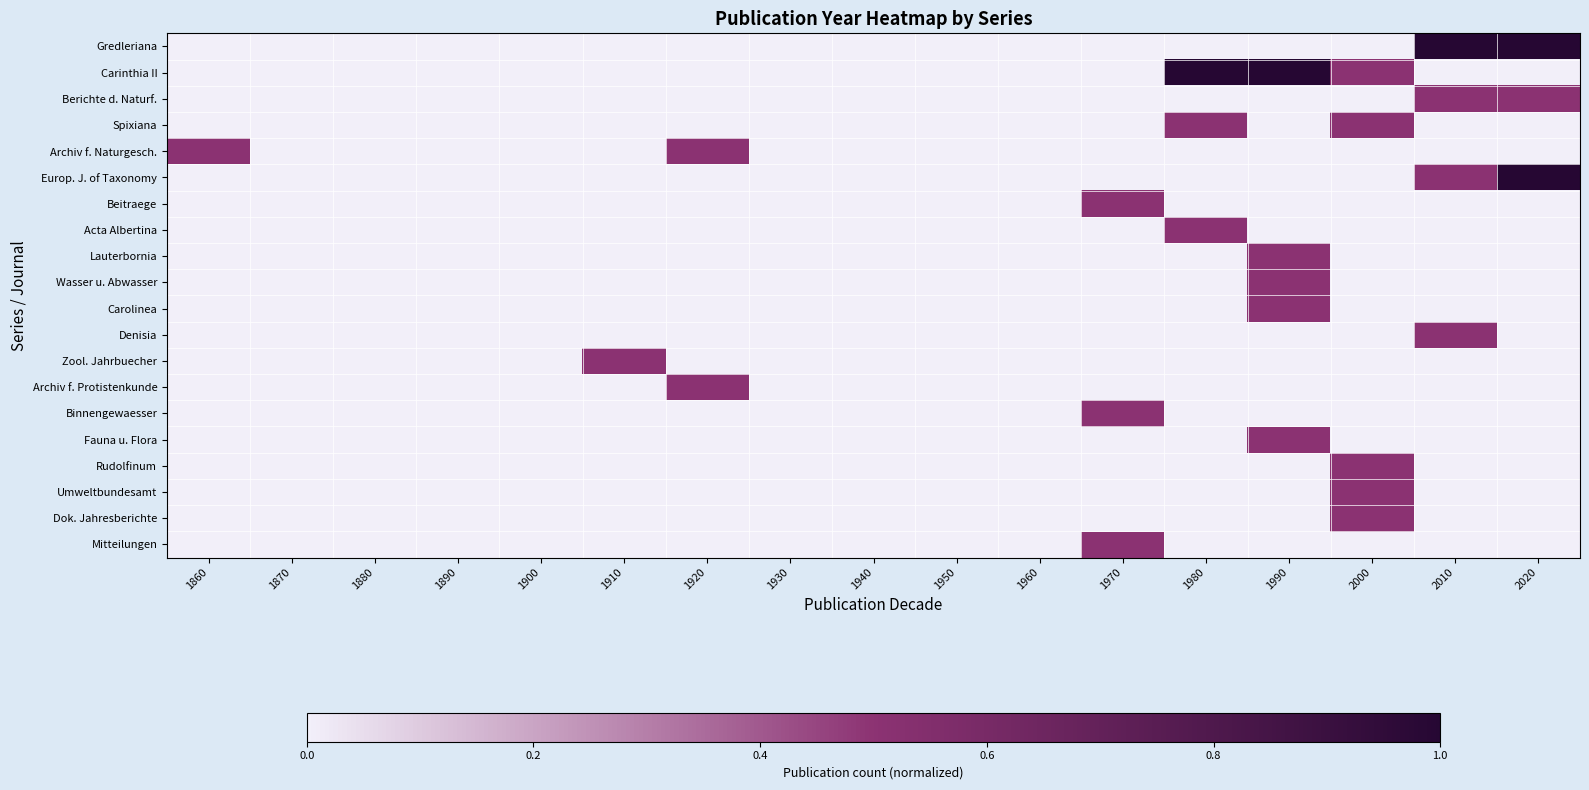

Reading right to left, what are all the values shown in this chart?

Gredleriana: 2020=1.0	2010=1.0	2000=0.0	1990=0.0	1980=0.0	1970=0.0	1960=0.0	1950=0.0	1940=0.0	1930=0.0	1920=0.0	1910=0.0	1900=0.0	1890=0.0	1880=0.0	1870=0.0	1860=0.0
Carinthia II: 2020=0.0	2010=0.0	2000=0.5	1990=1.0	1980=1.0	1970=0.0	1960=0.0	1950=0.0	1940=0.0	1930=0.0	1920=0.0	1910=0.0	1900=0.0	1890=0.0	1880=0.0	1870=0.0	1860=0.0
Berichte d. Naturf.: 2020=0.5	2010=0.5	2000=0.0	1990=0.0	1980=0.0	1970=0.0	1960=0.0	1950=0.0	1940=0.0	1930=0.0	1920=0.0	1910=0.0	1900=0.0	1890=0.0	1880=0.0	1870=0.0	1860=0.0
Spixiana: 2020=0.0	2010=0.0	2000=0.5	1990=0.0	1980=0.5	1970=0.0	1960=0.0	1950=0.0	1940=0.0	1930=0.0	1920=0.0	1910=0.0	1900=0.0	1890=0.0	1880=0.0	1870=0.0	1860=0.0
Archiv f. Naturgesch.: 2020=0.0	2010=0.0	2000=0.0	1990=0.0	1980=0.0	1970=0.0	1960=0.0	1950=0.0	1940=0.0	1930=0.0	1920=0.5	1910=0.0	1900=0.0	1890=0.0	1880=0.0	1870=0.0	1860=0.5
Europ. J. of Taxonomy: 2020=1.0	2010=0.5	2000=0.0	1990=0.0	1980=0.0	1970=0.0	1960=0.0	1950=0.0	1940=0.0	1930=0.0	1920=0.0	1910=0.0	1900=0.0	1890=0.0	1880=0.0	1870=0.0	1860=0.0
Beitraege: 2020=0.0	2010=0.0	2000=0.0	1990=0.0	1980=0.0	1970=0.5	1960=0.0	1950=0.0	1940=0.0	1930=0.0	1920=0.0	1910=0.0	1900=0.0	1890=0.0	1880=0.0	1870=0.0	1860=0.0
Acta Albertina: 2020=0.0	2010=0.0	2000=0.0	1990=0.0	1980=0.5	1970=0.0	1960=0.0	1950=0.0	1940=0.0	1930=0.0	1920=0.0	1910=0.0	1900=0.0	1890=0.0	1880=0.0	1870=0.0	1860=0.0
Lauterbornia: 2020=0.0	2010=0.0	2000=0.0	1990=0.5	1980=0.0	1970=0.0	1960=0.0	1950=0.0	1940=0.0	1930=0.0	1920=0.0	1910=0.0	1900=0.0	1890=0.0	1880=0.0	1870=0.0	1860=0.0
Wasser u. Abwasser: 2020=0.0	2010=0.0	2000=0.0	1990=0.5	1980=0.0	1970=0.0	1960=0.0	1950=0.0	1940=0.0	1930=0.0	1920=0.0	1910=0.0	1900=0.0	1890=0.0	1880=0.0	1870=0.0	1860=0.0
Carolinea: 2020=0.0	2010=0.0	2000=0.0	1990=0.5	1980=0.0	1970=0.0	1960=0.0	1950=0.0	1940=0.0	1930=0.0	1920=0.0	1910=0.0	1900=0.0	1890=0.0	1880=0.0	1870=0.0	1860=0.0
Denisia: 2020=0.0	2010=0.5	2000=0.0	1990=0.0	1980=0.0	1970=0.0	1960=0.0	1950=0.0	1940=0.0	1930=0.0	1920=0.0	1910=0.0	1900=0.0	1890=0.0	1880=0.0	1870=0.0	1860=0.0
Zool. Jahrbuecher: 2020=0.0	2010=0.0	2000=0.0	1990=0.0	1980=0.0	1970=0.0	1960=0.0	1950=0.0	1940=0.0	1930=0.0	1920=0.0	1910=0.5	1900=0.0	1890=0.0	1880=0.0	1870=0.0	1860=0.0
Archiv f. Protistenkunde: 2020=0.0	2010=0.0	2000=0.0	1990=0.0	1980=0.0	1970=0.0	1960=0.0	1950=0.0	1940=0.0	1930=0.0	1920=0.5	1910=0.0	1900=0.0	1890=0.0	1880=0.0	1870=0.0	1860=0.0
Binnengewaesser: 2020=0.0	2010=0.0	2000=0.0	1990=0.0	1980=0.0	1970=0.5	1960=0.0	1950=0.0	1940=0.0	1930=0.0	1920=0.0	1910=0.0	1900=0.0	1890=0.0	1880=0.0	1870=0.0	1860=0.0
Fauna u. Flora: 2020=0.0	2010=0.0	2000=0.0	1990=0.5	1980=0.0	1970=0.0	1960=0.0	1950=0.0	1940=0.0	1930=0.0	1920=0.0	1910=0.0	1900=0.0	1890=0.0	1880=0.0	1870=0.0	1860=0.0
Rudolfinum: 2020=0.0	2010=0.0	2000=0.5	1990=0.0	1980=0.0	1970=0.0	1960=0.0	1950=0.0	1940=0.0	1930=0.0	1920=0.0	1910=0.0	1900=0.0	1890=0.0	1880=0.0	1870=0.0	1860=0.0
Umweltbundesamt: 2020=0.0	2010=0.0	2000=0.5	1990=0.0	1980=0.0	1970=0.0	1960=0.0	1950=0.0	1940=0.0	1930=0.0	1920=0.0	1910=0.0	1900=0.0	1890=0.0	1880=0.0	1870=0.0	1860=0.0
Dok. Jahresberichte: 2020=0.0	2010=0.0	2000=0.5	1990=0.0	1980=0.0	1970=0.0	1960=0.0	1950=0.0	1940=0.0	1930=0.0	1920=0.0	1910=0.0	1900=0.0	1890=0.0	1880=0.0	1870=0.0	1860=0.0
Mitteilungen: 2020=0.0	2010=0.0	2000=0.0	1990=0.0	1980=0.0	1970=0.5	1960=0.0	1950=0.0	1940=0.0	1930=0.0	1920=0.0	1910=0.0	1900=0.0	1890=0.0	1880=0.0	1870=0.0	1860=0.0